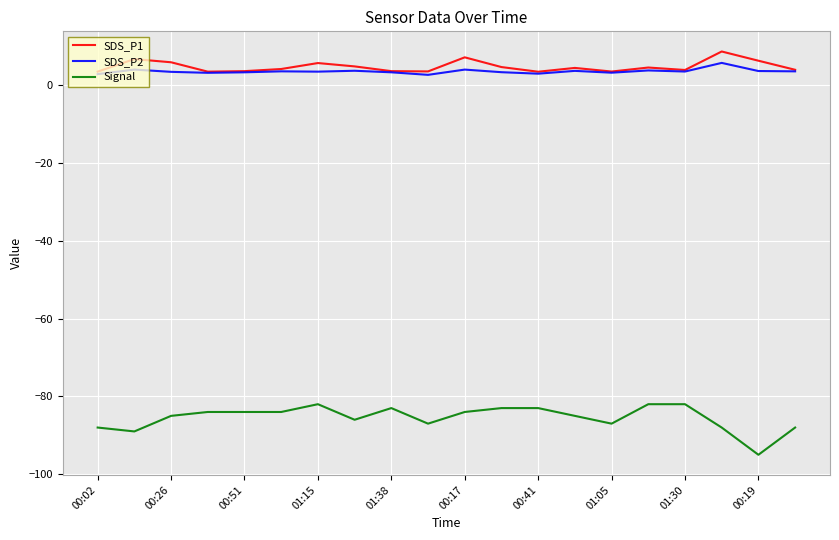

What is the sum of all Signal values?

-1709.0